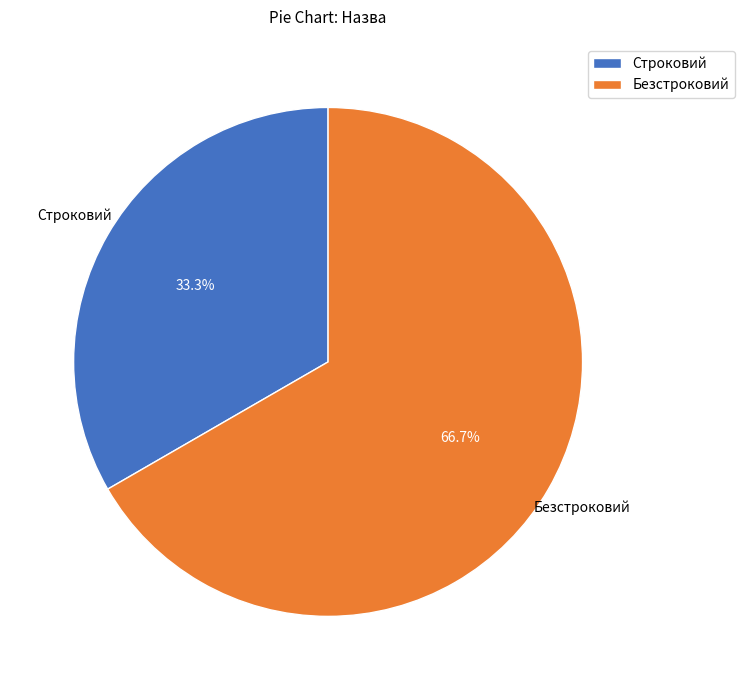

True or false: Строковий accounts for 25% of the total.

False